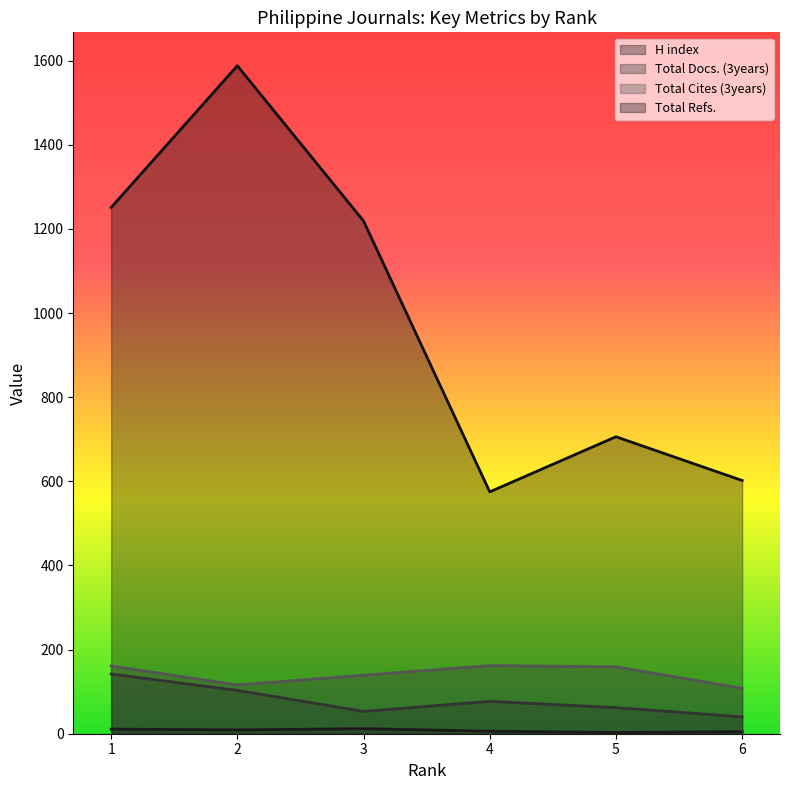

What is the approximate value of Total Refs. at 5?

706